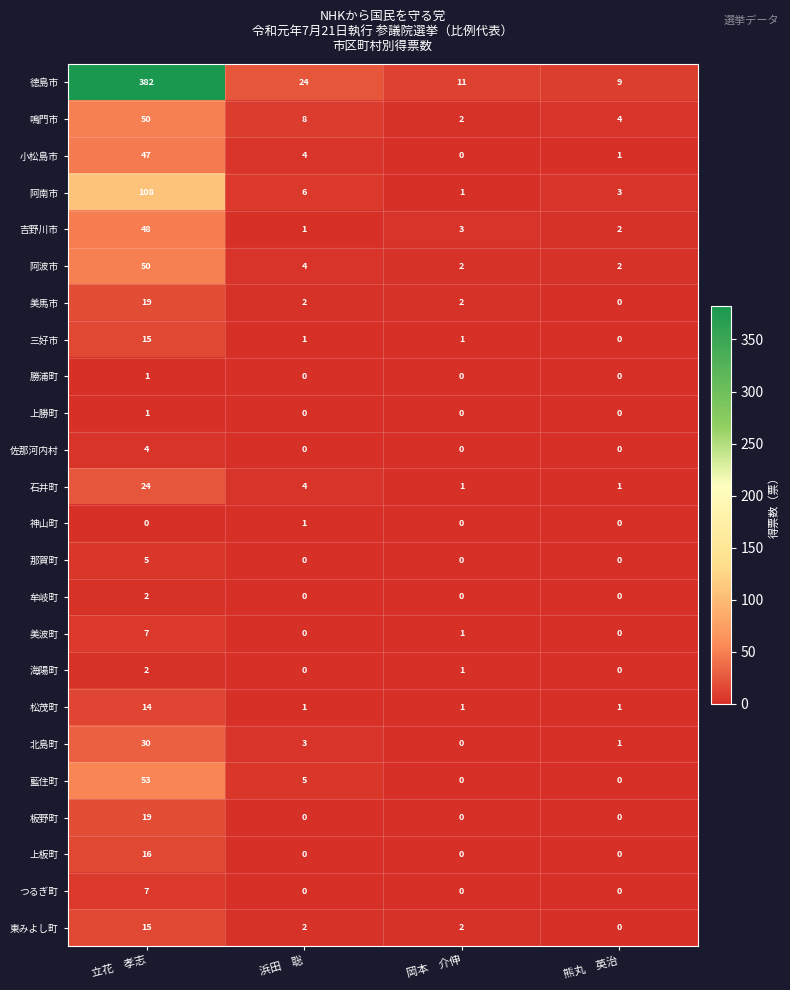

Which series has the largest total across all categories?

徳島市